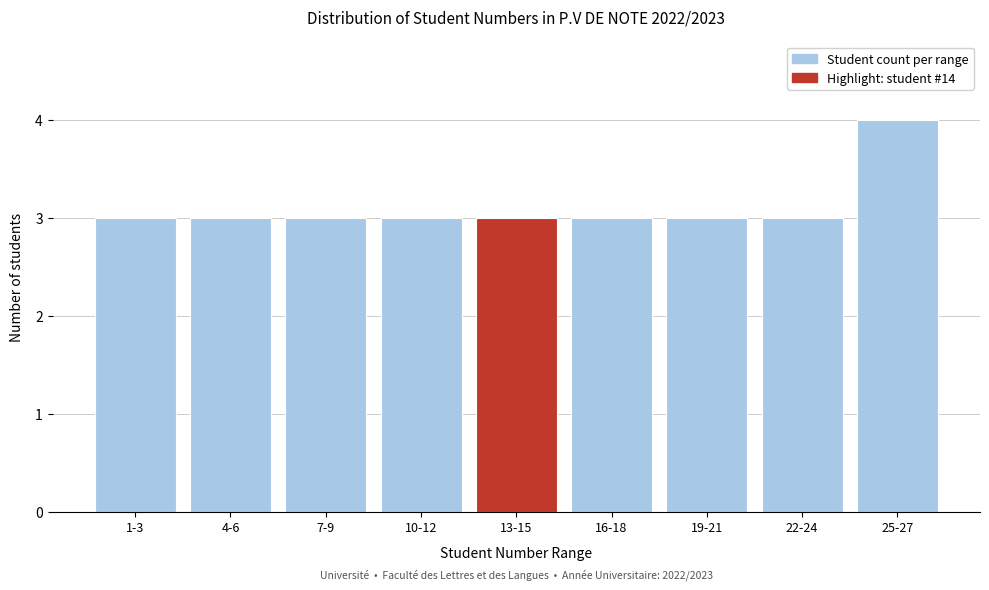

Reading left to right, what are all the values shown in this chart?

3	3	3	3	3	3	3	3	4